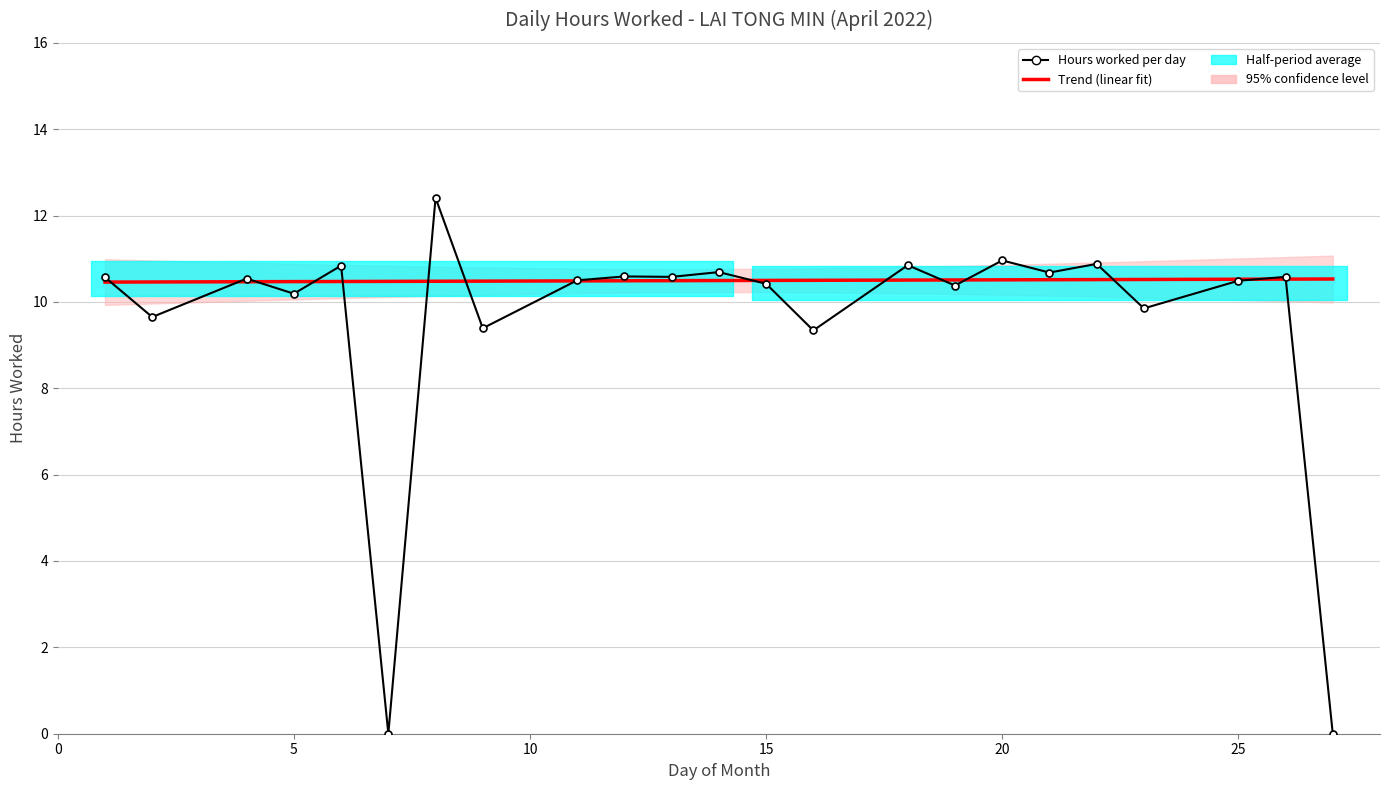

What is the maximum value shown in the chart?

12.4